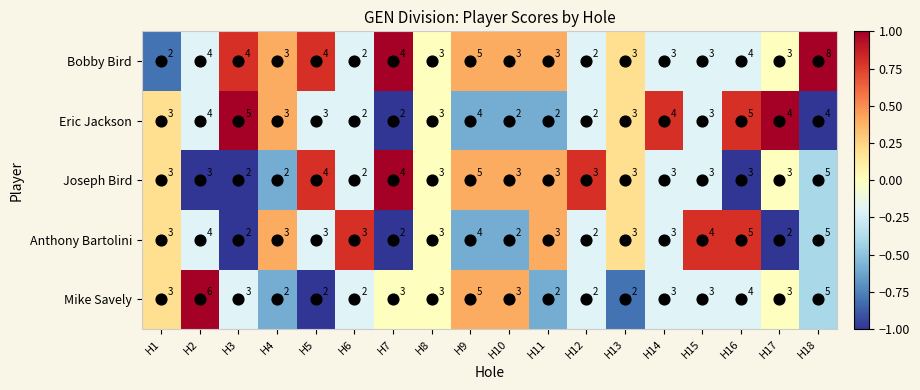

Between H6 and H16, which series saw the biggest shift?

Eric Jackson